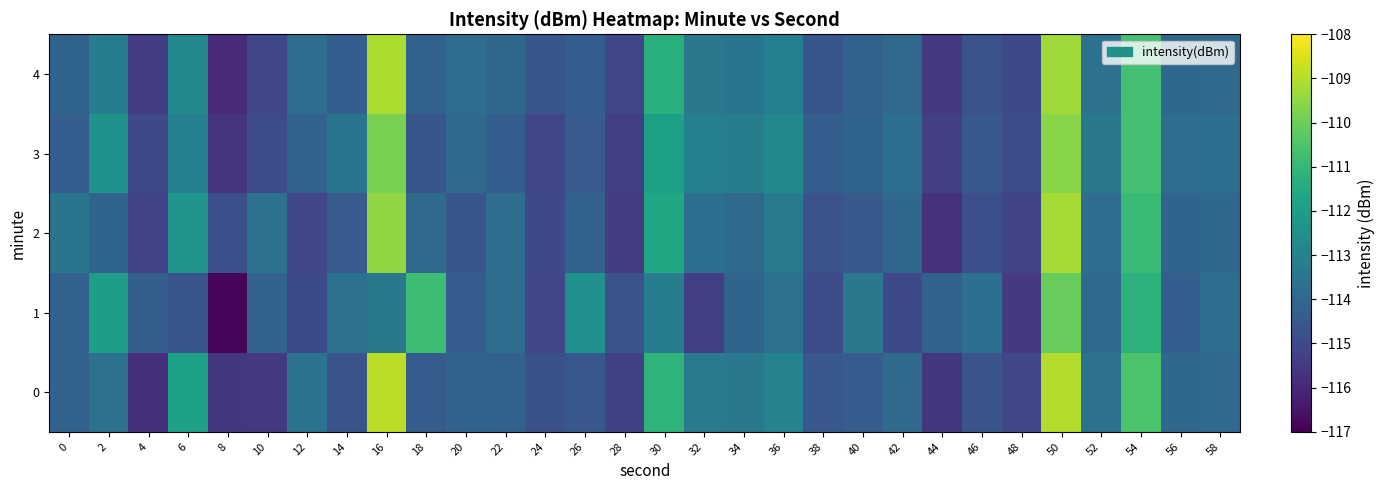

Between 56 and 20, which is larger?

56